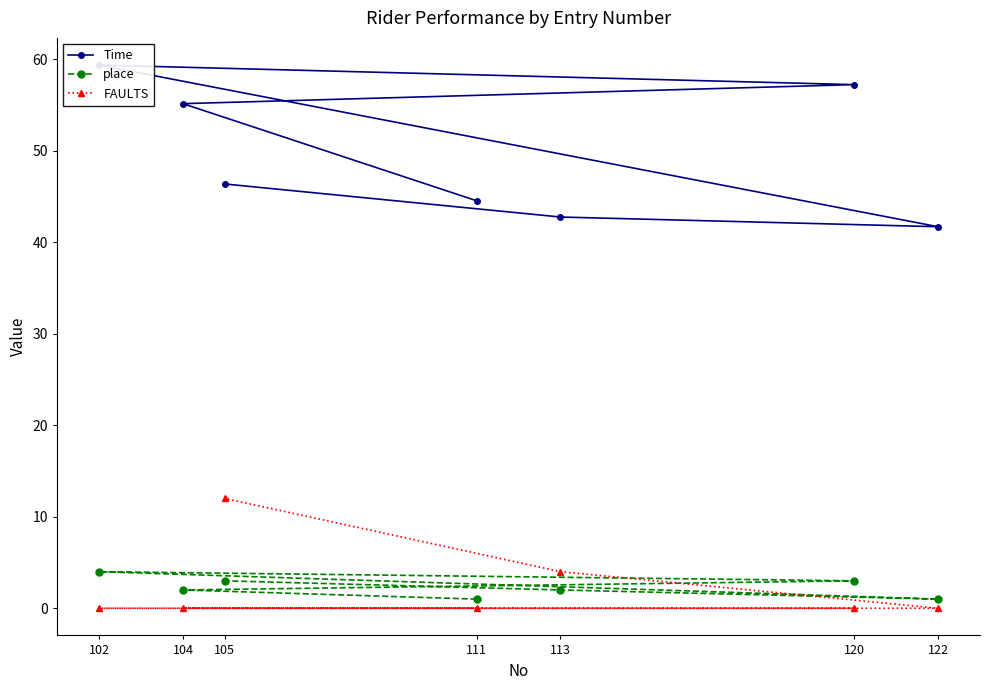

Which series has the largest total across all categories?

Time